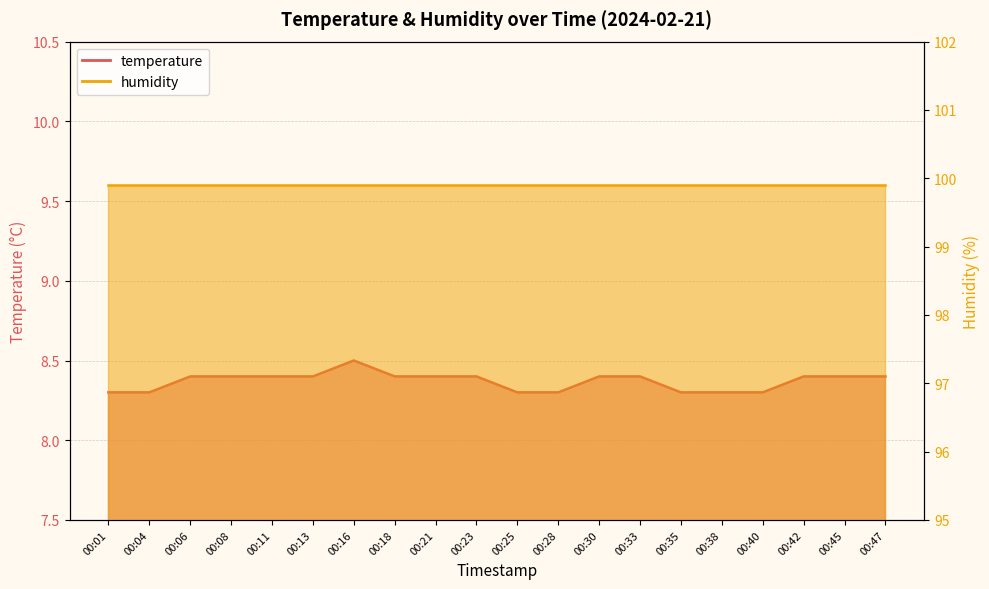

Rank the categories by value from lowest to highest.

00:01, 00:04, 00:25, 00:28, 00:35, 00:38, 00:40, 00:06, 00:08, 00:11, 00:13, 00:18, 00:21, 00:23, 00:30, 00:33, 00:42, 00:45, 00:47, 00:16